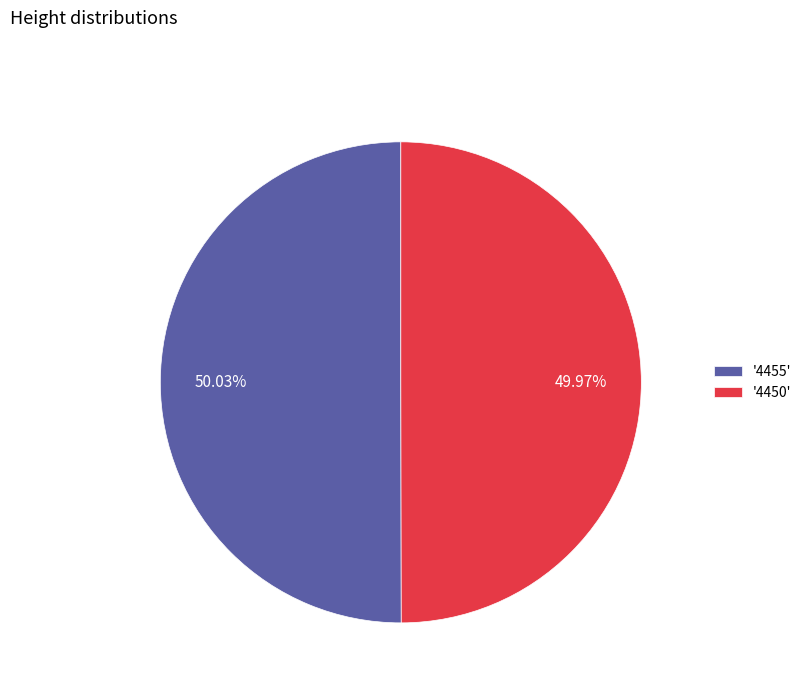

Do '4455' and '4450' together represent more than half of the pie?

Yes